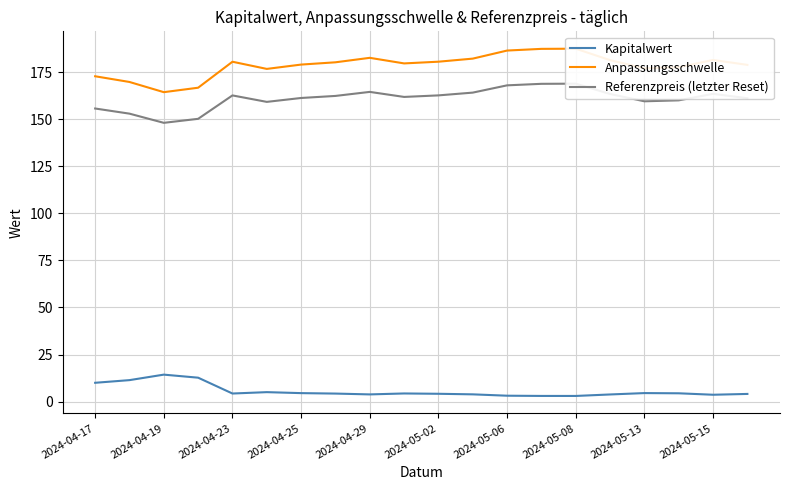

True or false: Kapitalwert has a value of 3.1 at 2024-05-06.

True